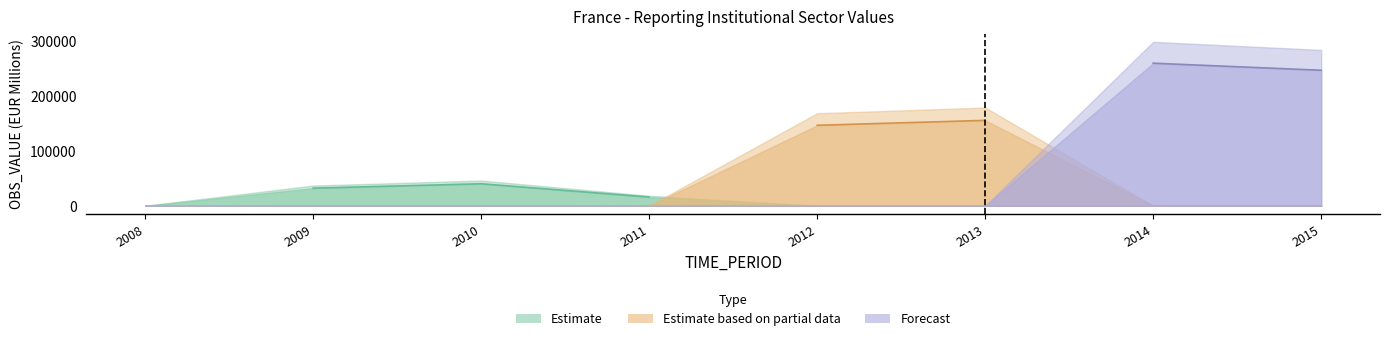

True or false: Forecast has a value of -105827 at 2011.

False